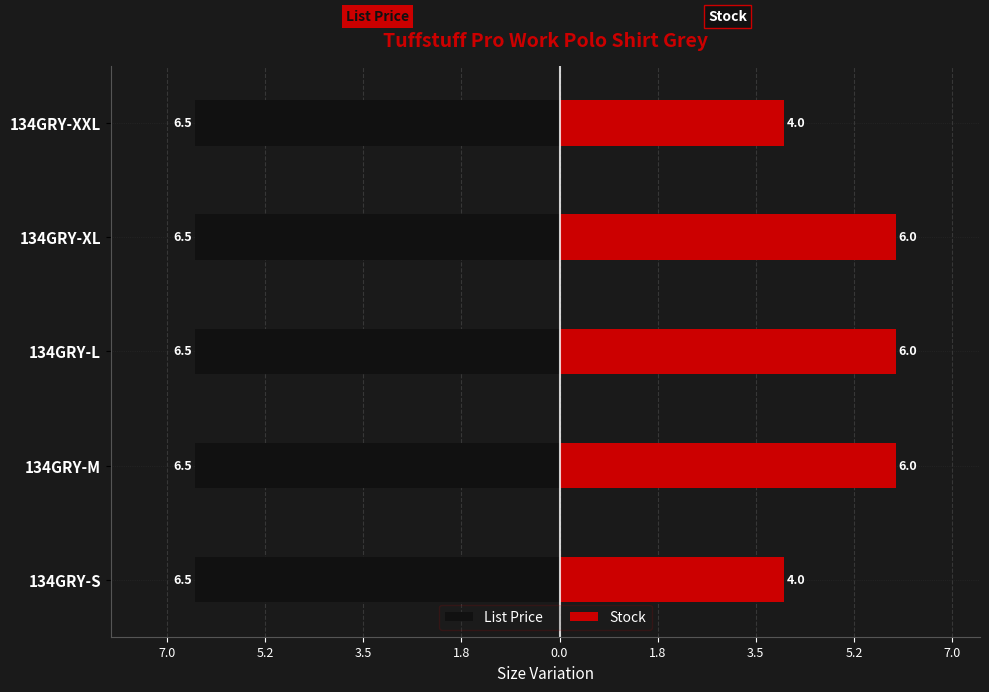

How many distinct data groups are displayed?

2